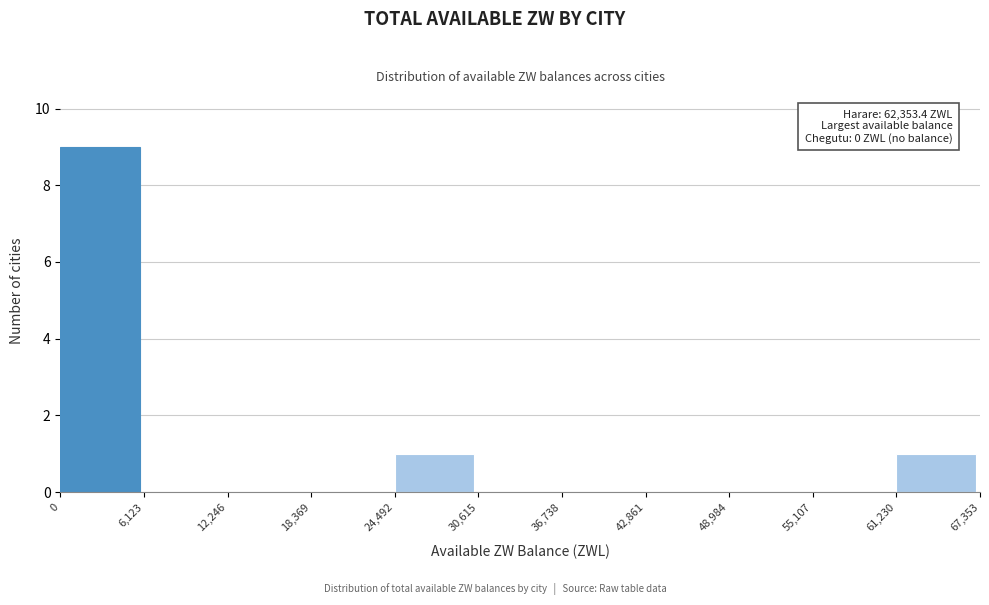

Over which range of the x-axis is the bar tallest?

0 to 6,123